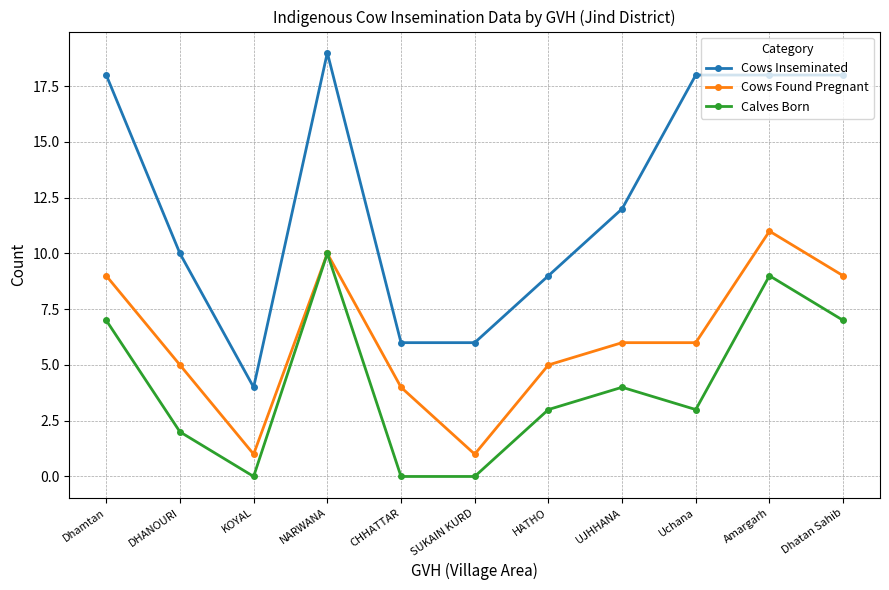

List the series in order of their peak value, highest first.

Cows Inseminated, Cows Found Pregnant, Calves Born